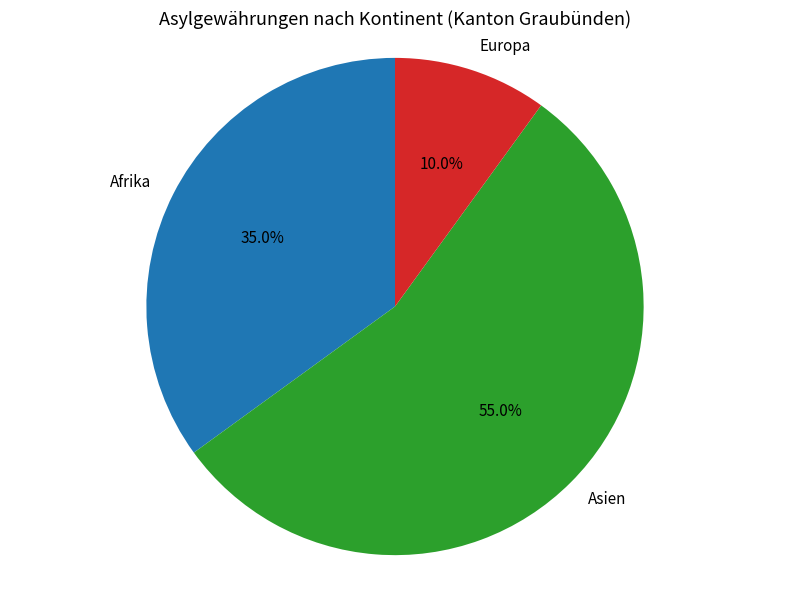

Count the number of slices in the pie.

3